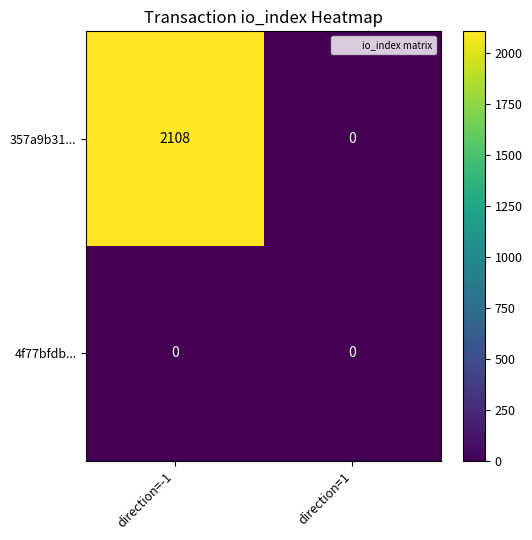

Rank the series by their average value, from highest to lowest.

357a9b31..., 4f77bfdb...